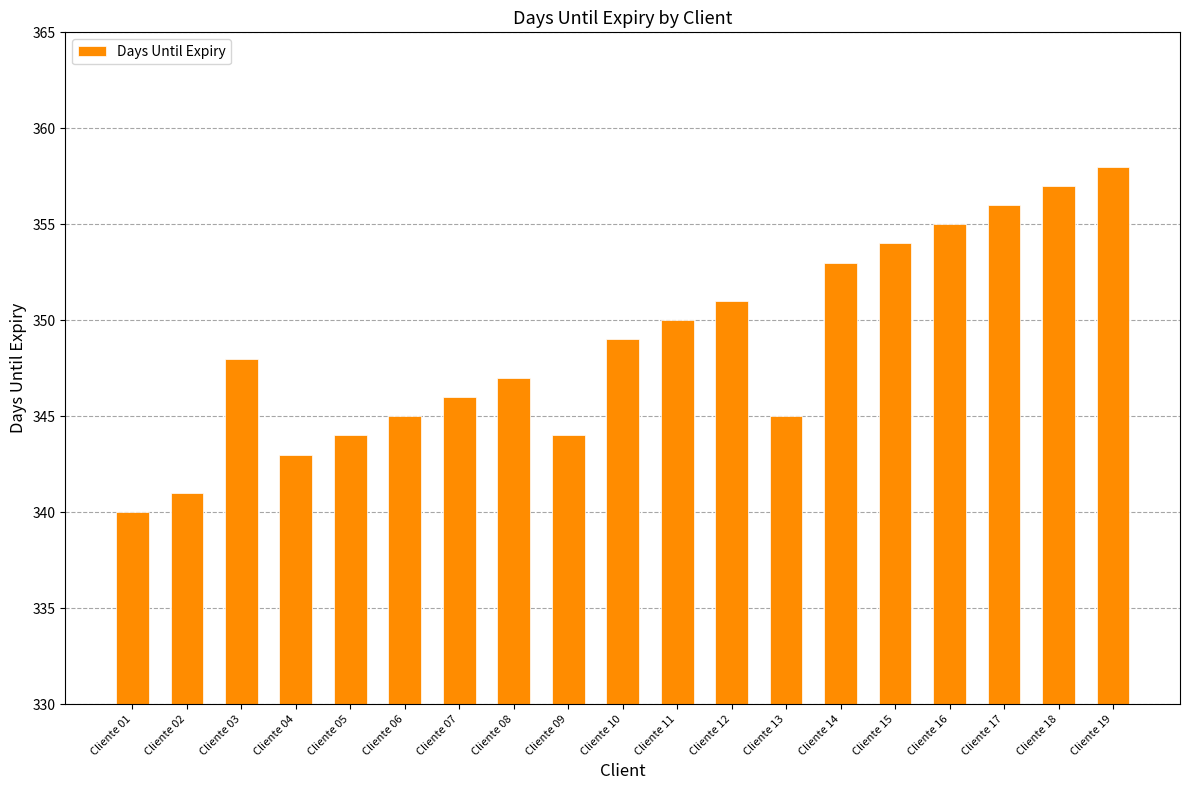

What is the sum of the values at Cliente 06 and Cliente 03?

693